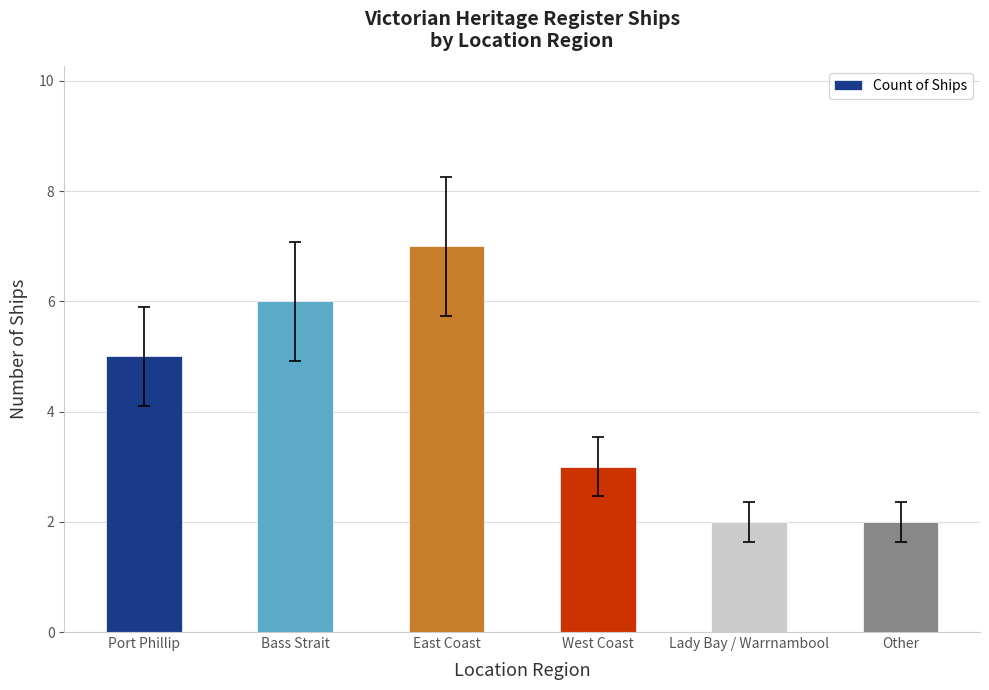

What is the difference between the maximum and second lowest values?

5